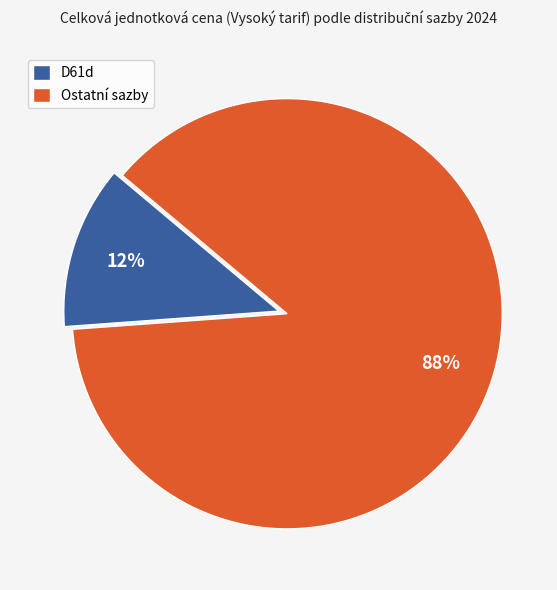

What percentage is the Ostatní sazby slice, to the nearest percent?

88%